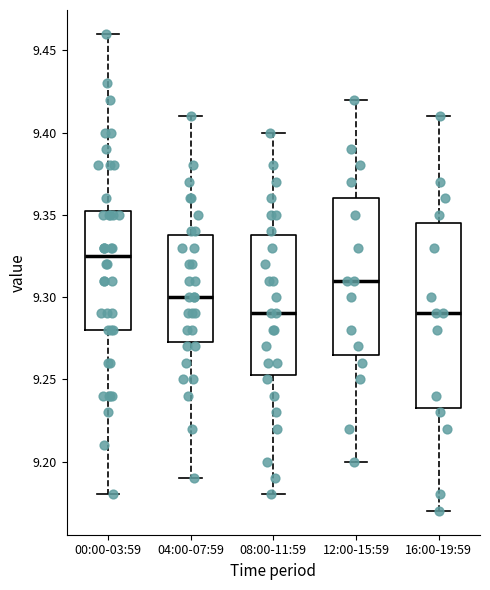

Where is the lower edge of the box for 04:00-07:59 on the y-axis? The values are not printed on the chart, so give them approximately, as read against the axis.

9.275